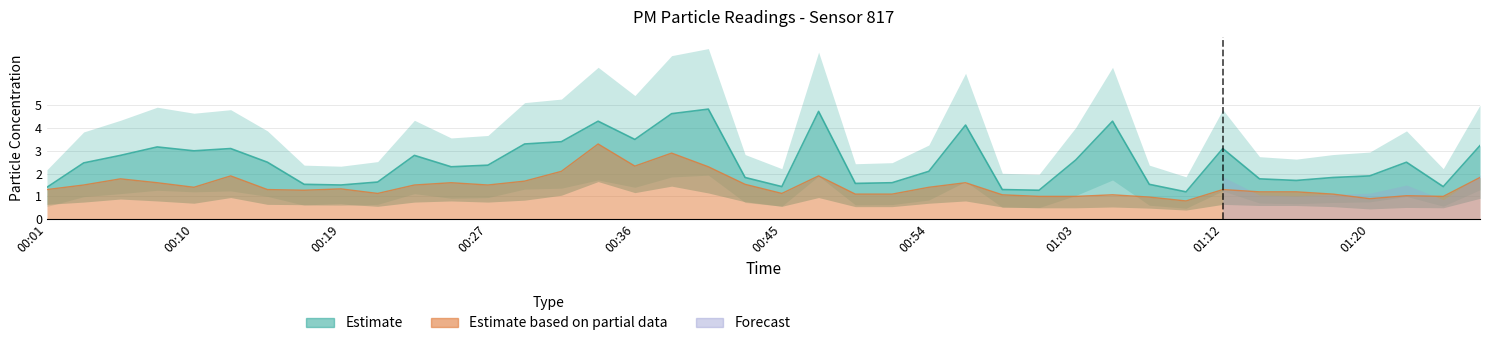

What is the label of the 28th point from the right?

00:27